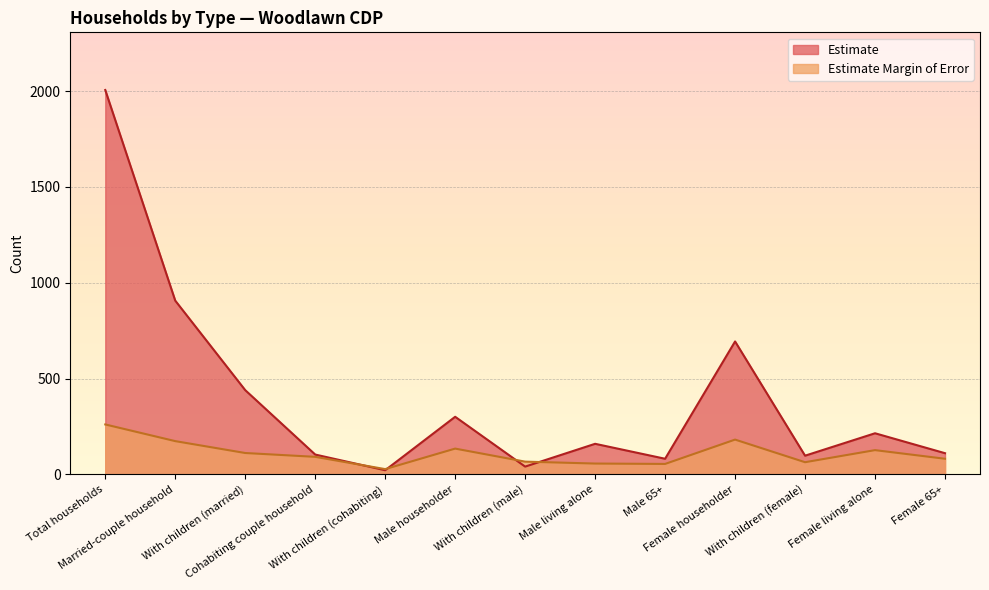

Reading left to right, extract all data points from this chart.

Estimate: Total households=2006	Married-couple household=907	With children (married)=440	Cohabiting couple household=104	With children (cohabiting)=22	Male householder=301	With children (male)=41	Male living alone=160	Male 65+=82	Female householder=694	With children (female)=98	Female living alone=215	Female 65+=111
Estimate Margin of Error: Total households=261	Married-couple household=174	With children (married)=112	Cohabiting couple household=92	With children (cohabiting)=28	Male householder=135	With children (male)=67	Male living alone=57	Male 65+=55	Female householder=182	With children (female)=64	Female living alone=127	Female 65+=82